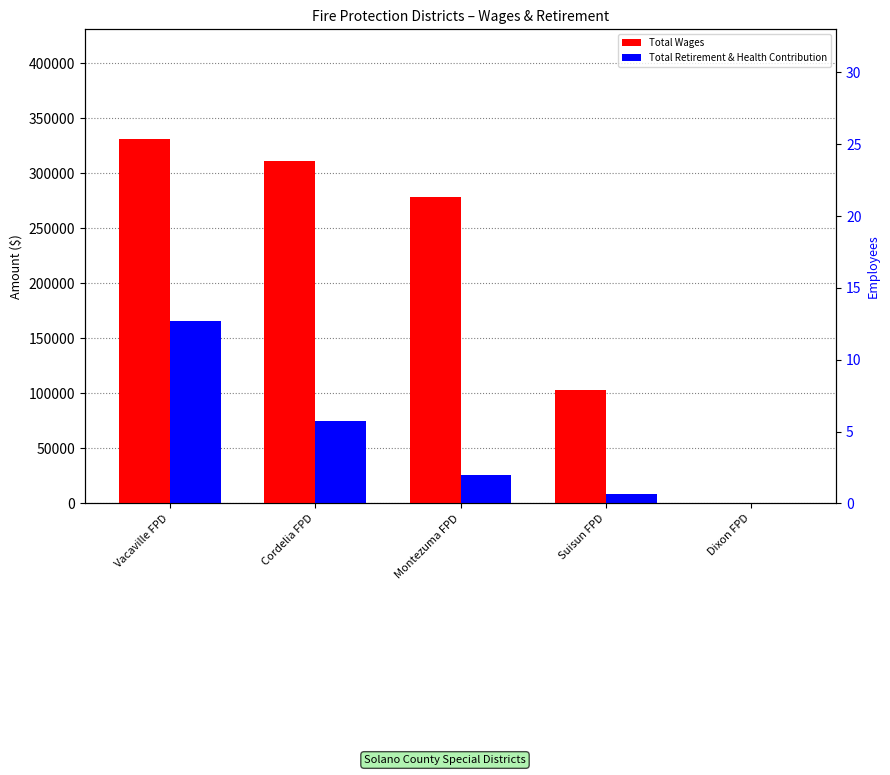

Between Suisun FPD and Cordelia FPD, which is larger?

Cordelia FPD